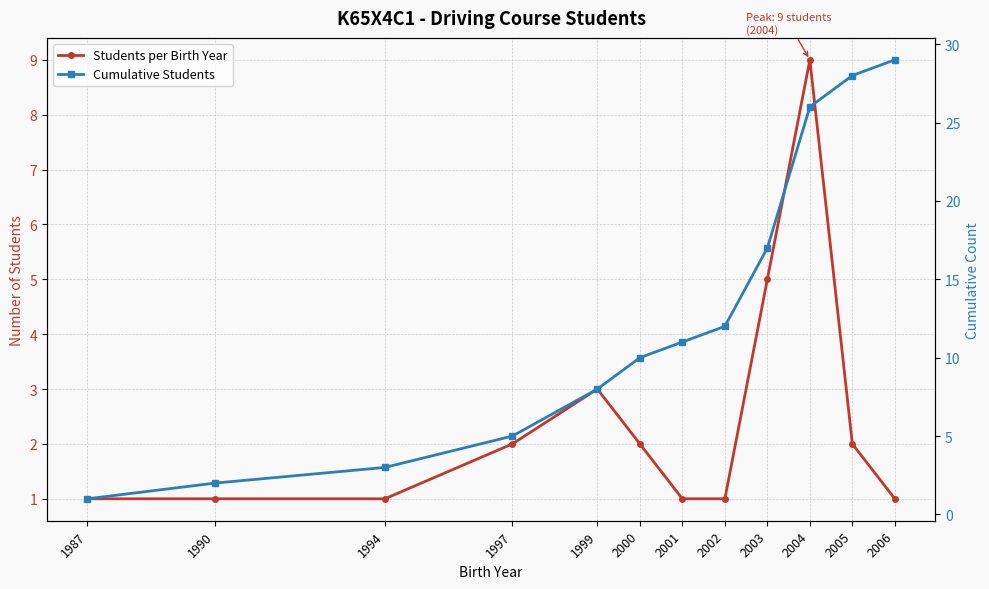

What is the difference between the maximum and minimum values in the Cumulative Students series?

28